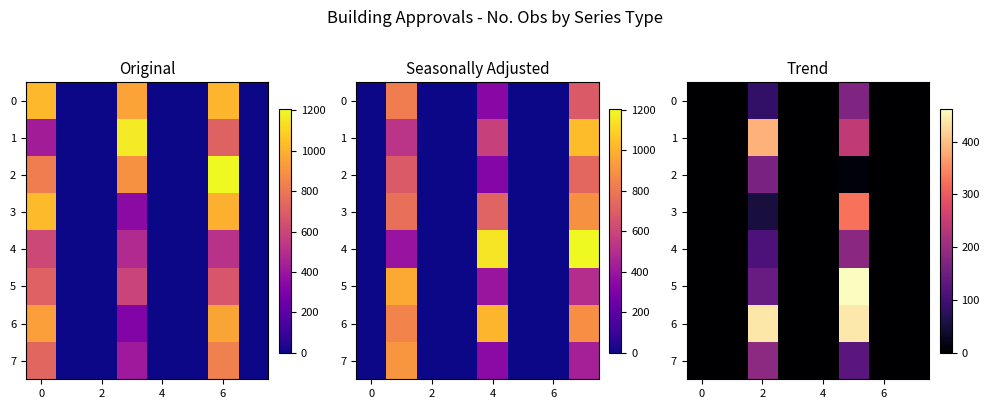

How many positive values does the 0 series have?

2